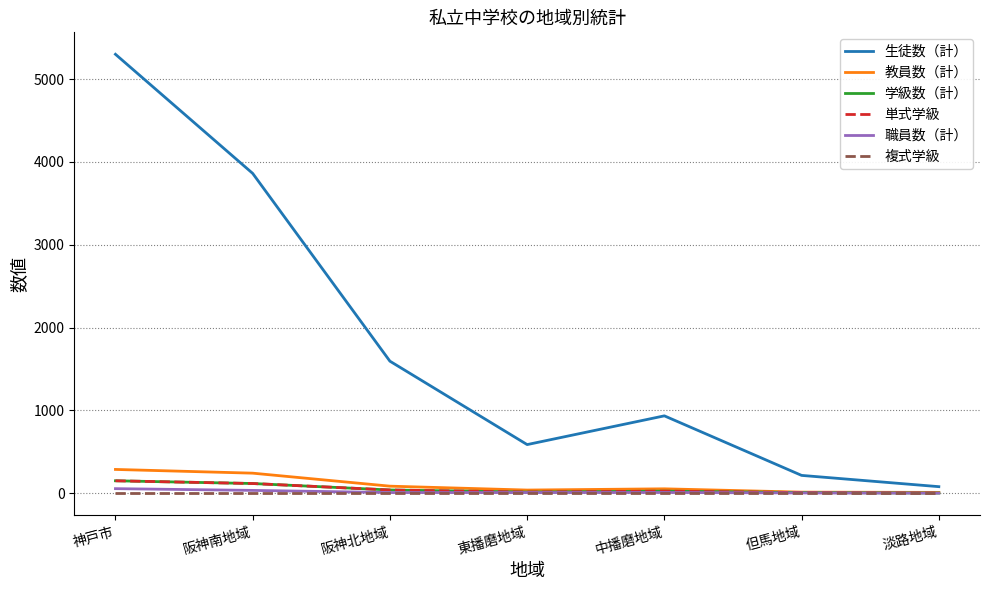

Is this an area chart (filled region under the line)?

No